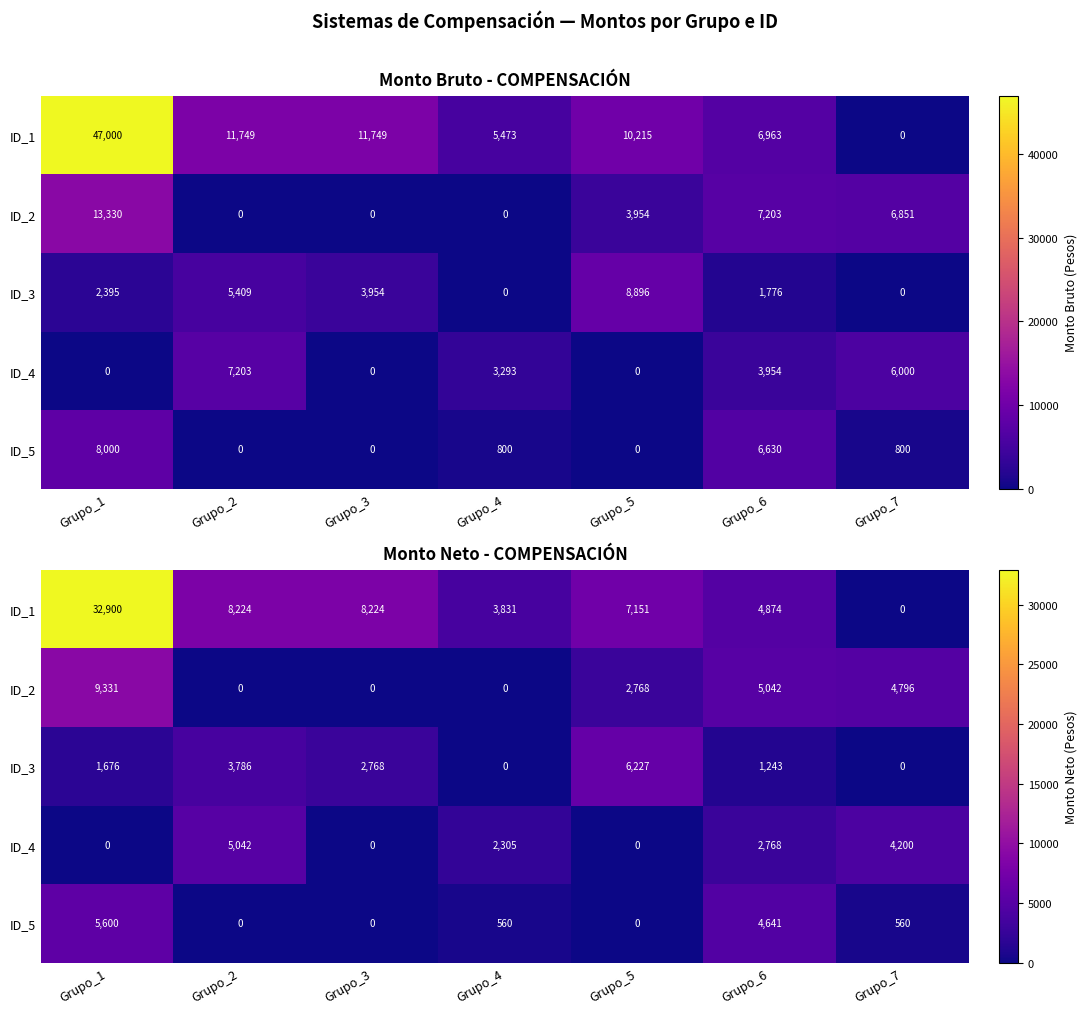

What is the difference between the ID_2 values at Grupo_6 and Grupo_4?

5042.1